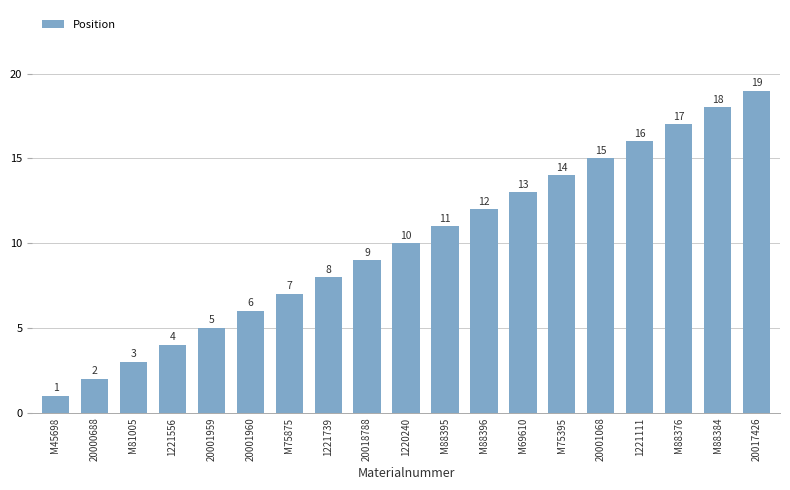

At which category does the chart reach its minimum across all series?

M45698